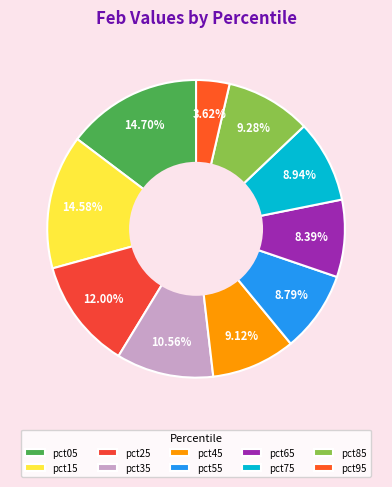

How many segments does this pie chart have?

10